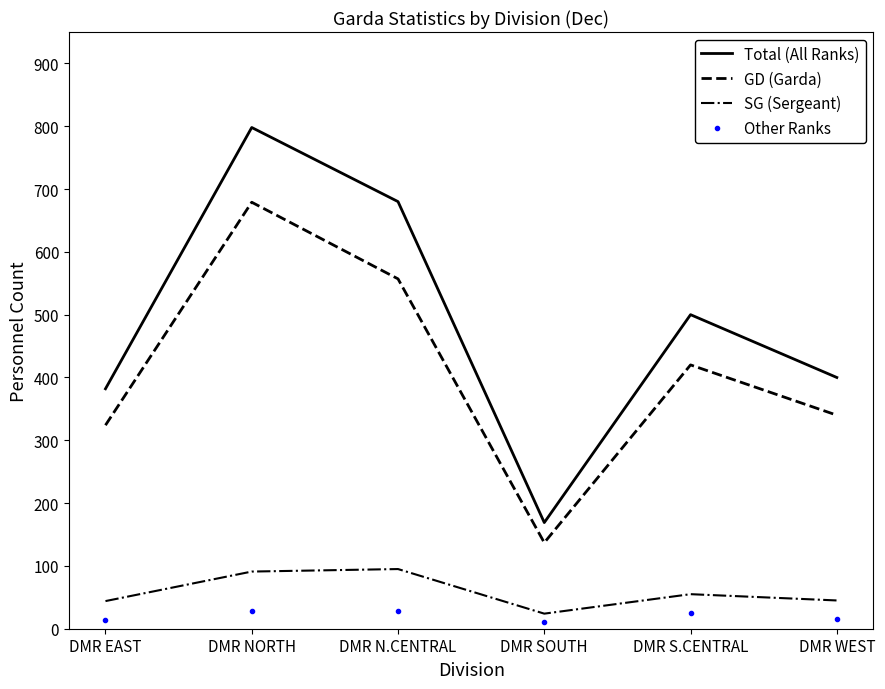

Where is GD (Garda) nearest to the value 408?

DMR S.CENTRAL